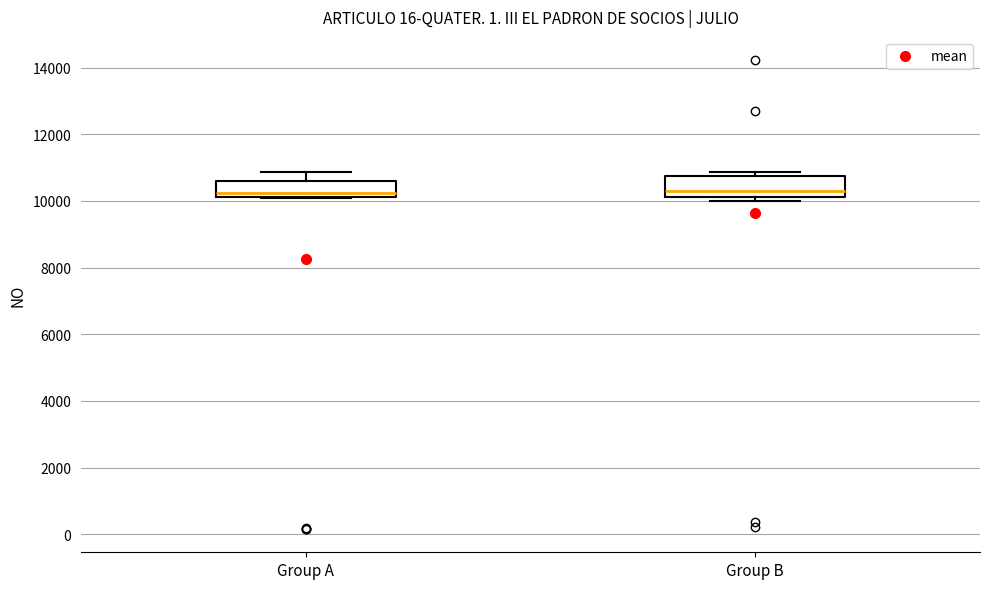

Where is the upper edge of the box for Group B on the y-axis? The values are not printed on the chart, so give them approximately, as read against the axis.

10800